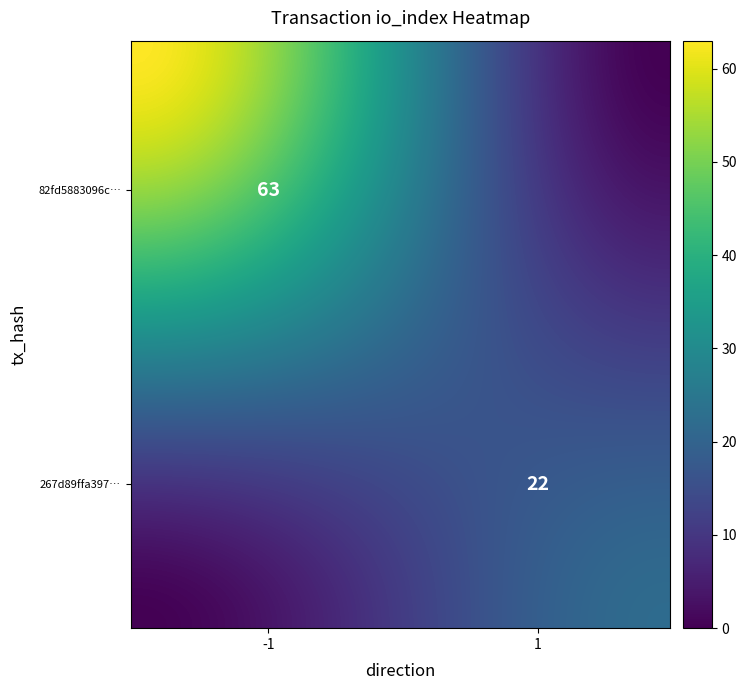

What is the difference between the maximum and minimum values in the 267d89ffa3972424d50fa0c87269c799785df8b series?

21